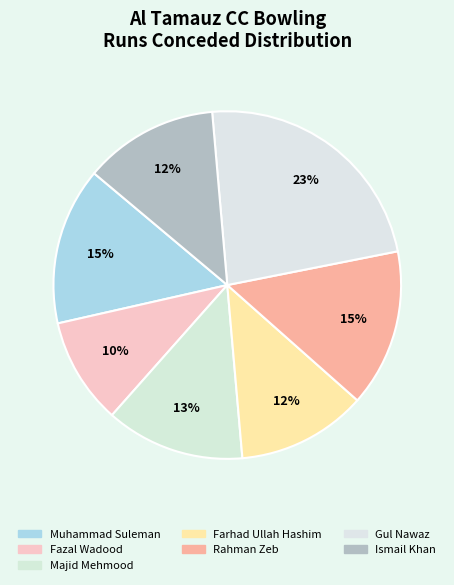

Do Fazal Wadood and Ismail Khan together represent more than half of the pie?

No